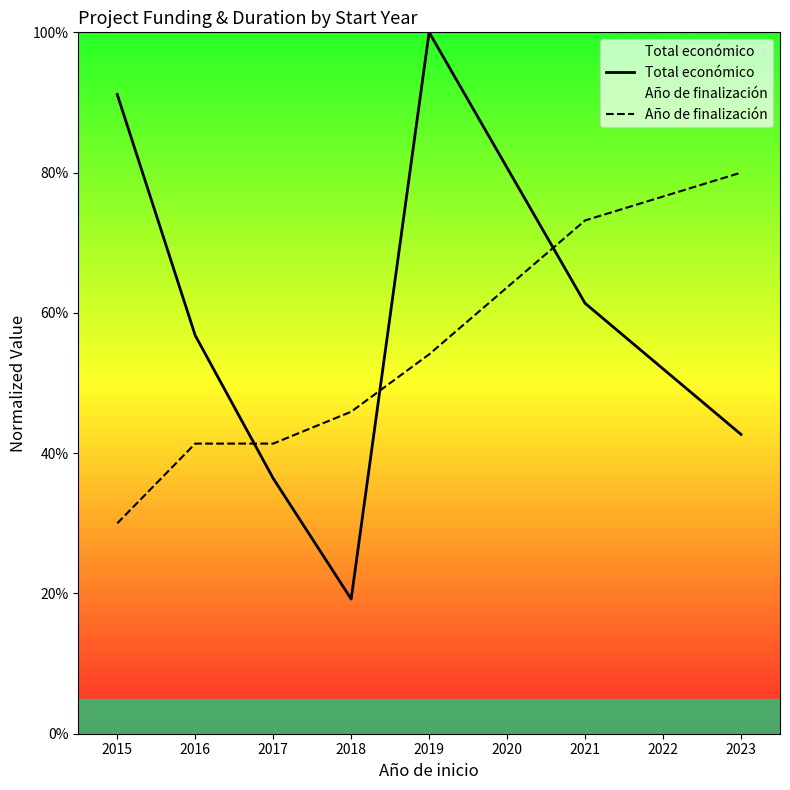

At 2023, list the series in order from smallest to largest.

Total económico, Año de finalización